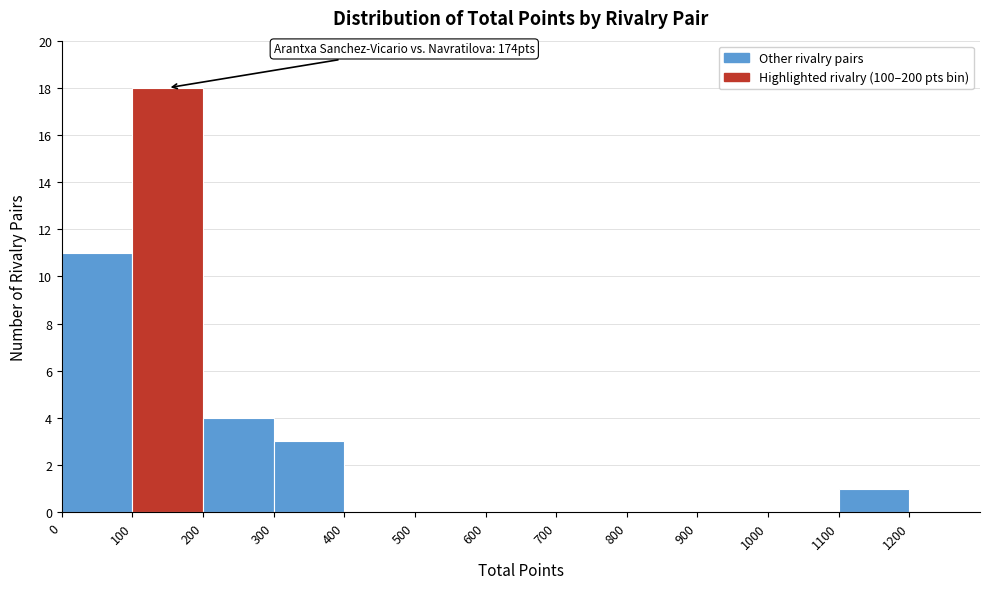

Over which range of the x-axis is the bar tallest?

100 to 200